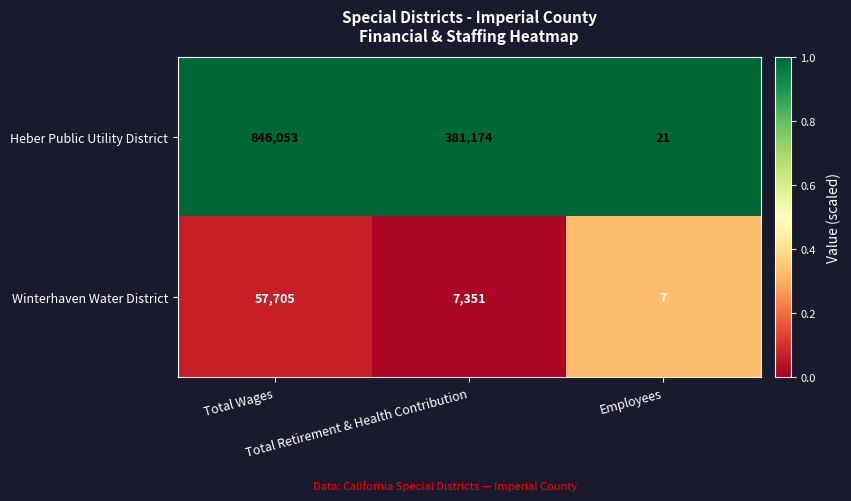

What is the difference between the highest and lowest values at Total Wages?

788348